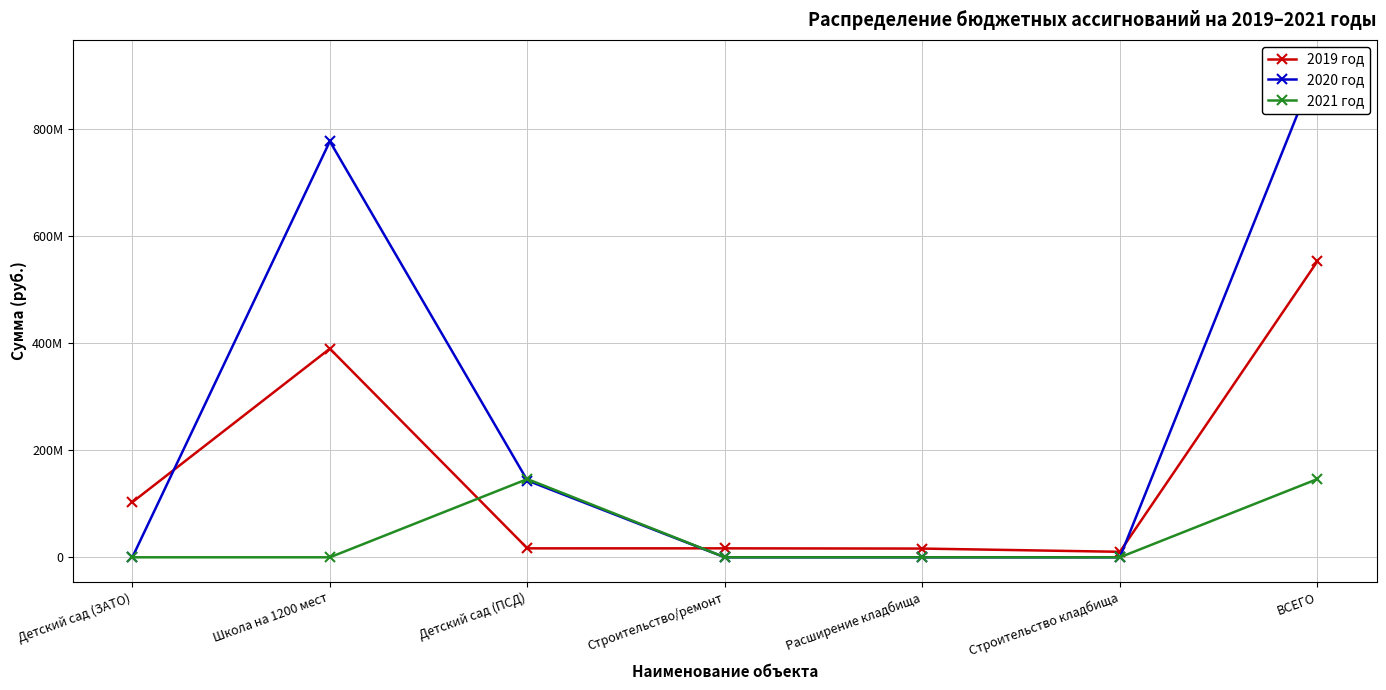

Where is the first local minimum for 2019 год?

Детский сад (ПСД)